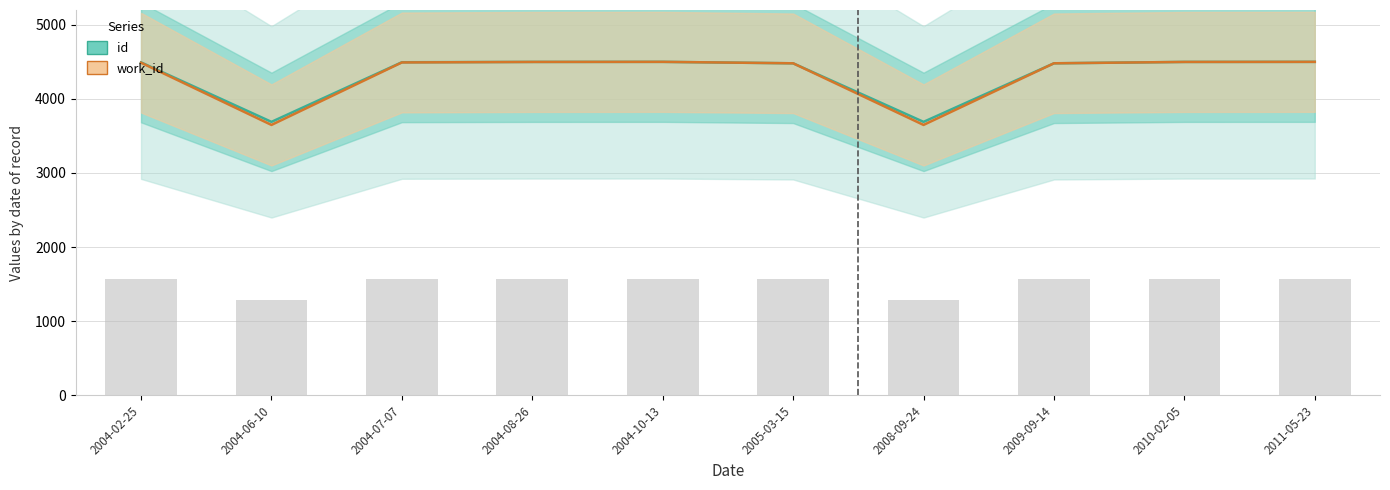

Count the number of data series in this chart.

2